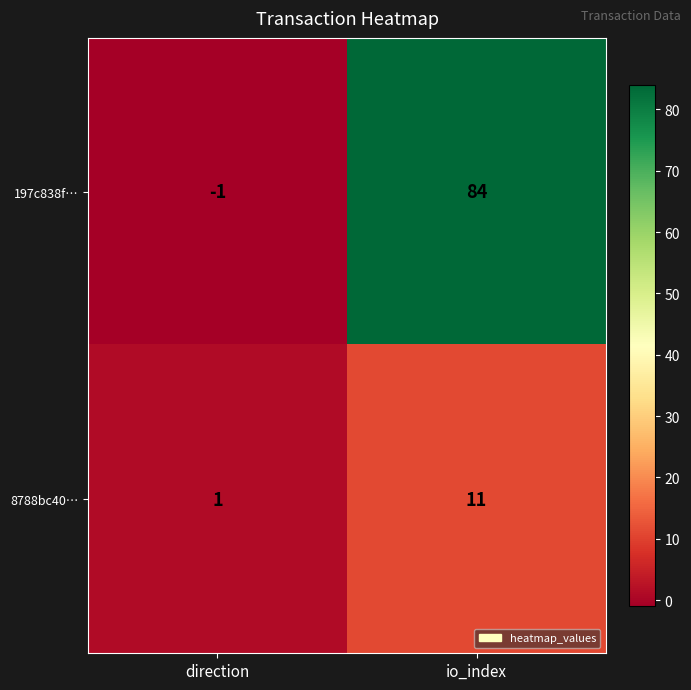

What is the total value across all series at io_index?

95